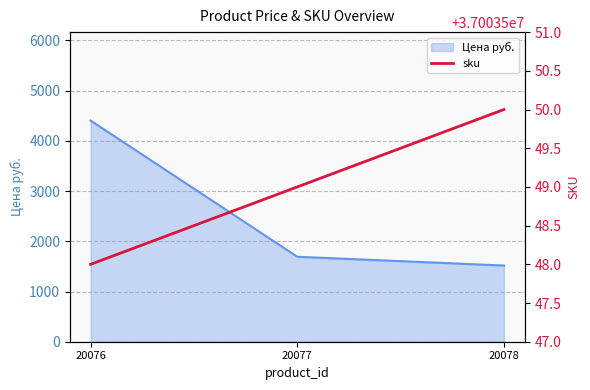

How many lines are shown in the chart?

2